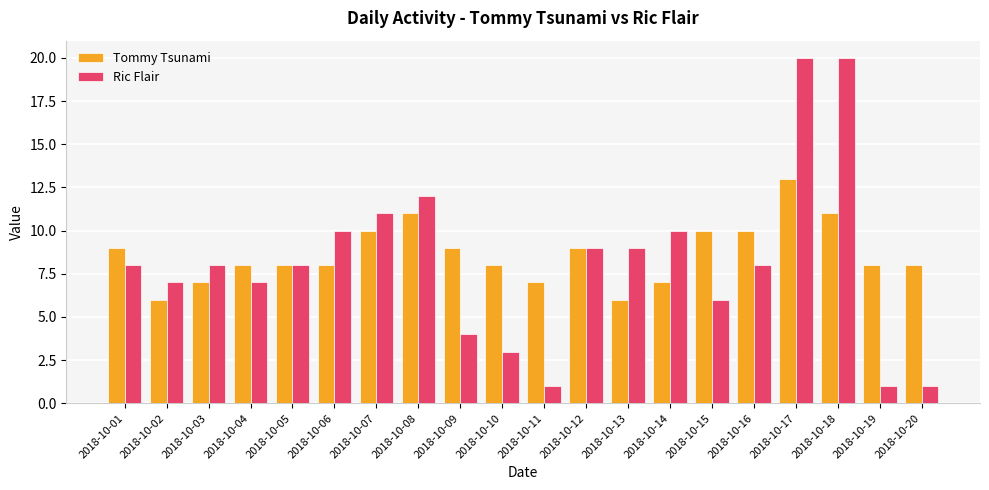

Count the number of categories in the chart.

20